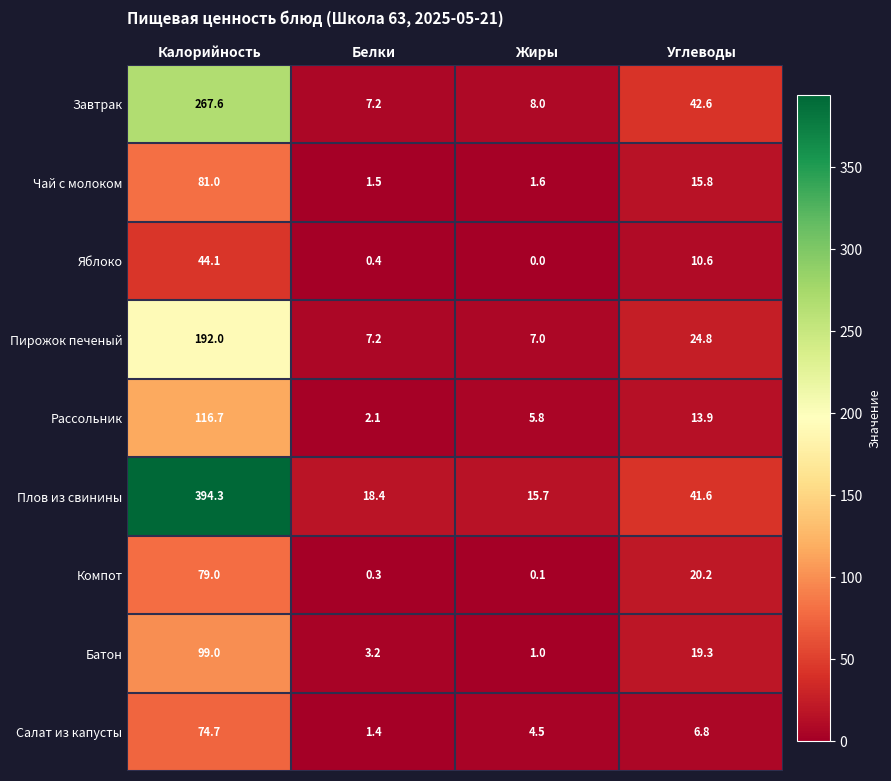

Rank the series by their maximum value, from highest to lowest.

Плов из свинины, Завтрак, Пирожок печеный, Рассольник, Батон, Чай с молоком, Компот, Салат из капусты, Яблоко